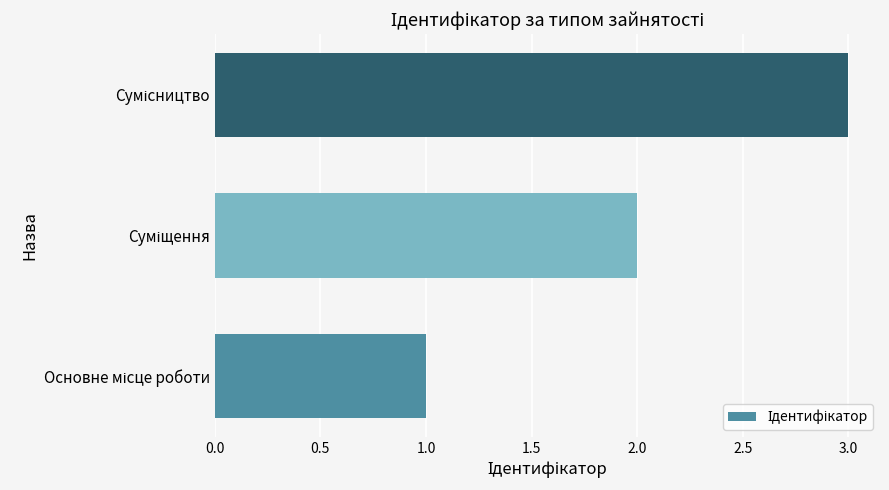

What is the greatest value displayed?

3